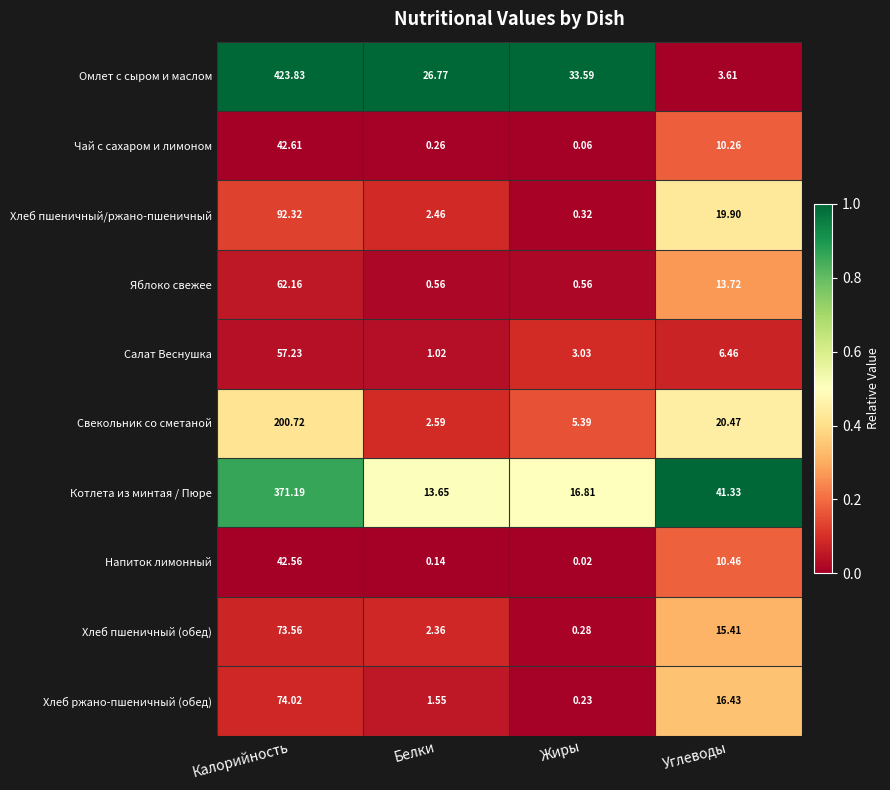

At which category is the sum across all series the highest?

Калорийность